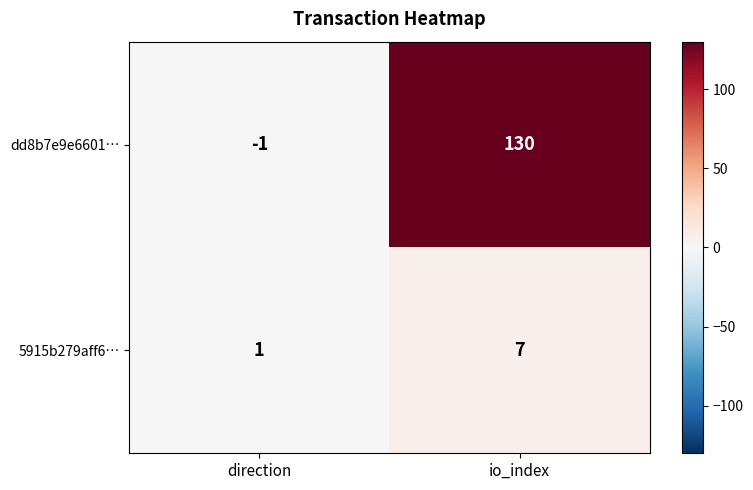

Which series has the widest spread of values?

dd8b7e9e6601…